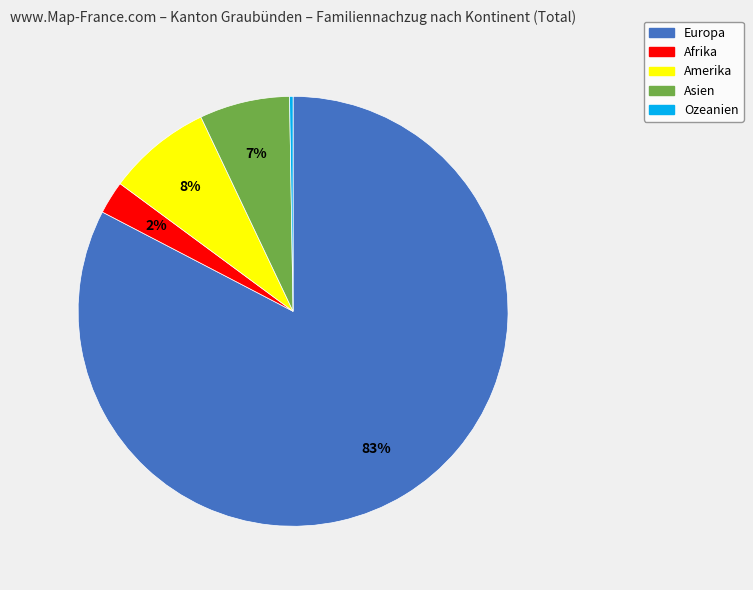

Does Afrika represent more than half of the total?

No